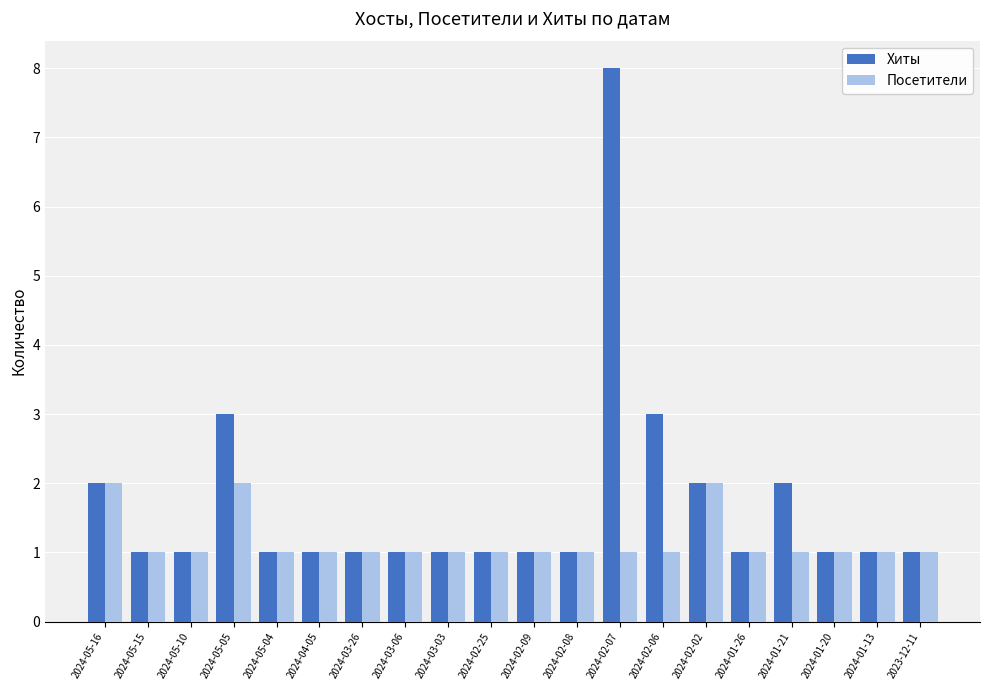

Reading left to right, extract all data points from this chart.

Хиты: 2024-05-16=2	2024-05-15=1	2024-05-10=1	2024-05-05=3	2024-05-04=1	2024-04-05=1	2024-03-26=1	2024-03-06=1	2024-03-03=1	2024-02-25=1	2024-02-09=1	2024-02-08=1	2024-02-07=8	2024-02-06=3	2024-02-02=2	2024-01-26=1	2024-01-21=2	2024-01-20=1	2024-01-13=1	2023-12-11=1
Посетители: 2024-05-16=2	2024-05-15=1	2024-05-10=1	2024-05-05=2	2024-05-04=1	2024-04-05=1	2024-03-26=1	2024-03-06=1	2024-03-03=1	2024-02-25=1	2024-02-09=1	2024-02-08=1	2024-02-07=1	2024-02-06=1	2024-02-02=2	2024-01-26=1	2024-01-21=1	2024-01-20=1	2024-01-13=1	2023-12-11=1